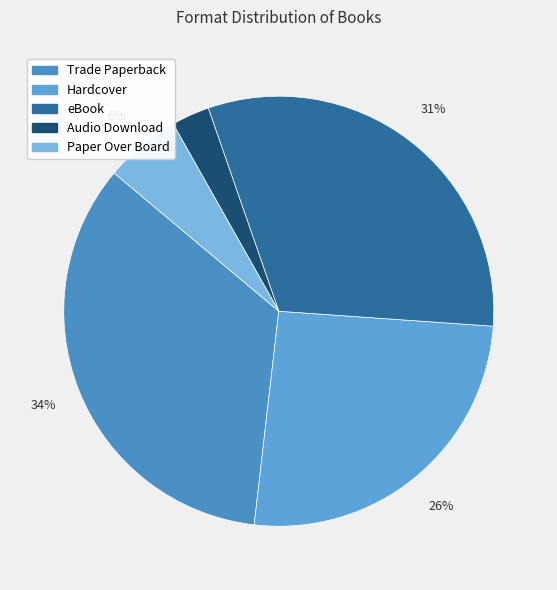

Is there any slice that represents more than half of the pie?

No